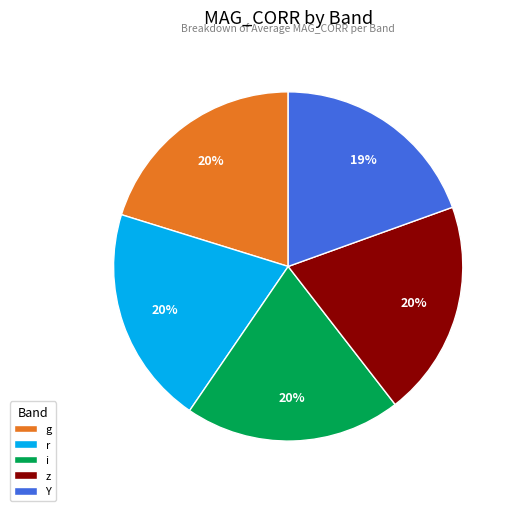

The Y slice represents 34% of the pie. True or false?

False